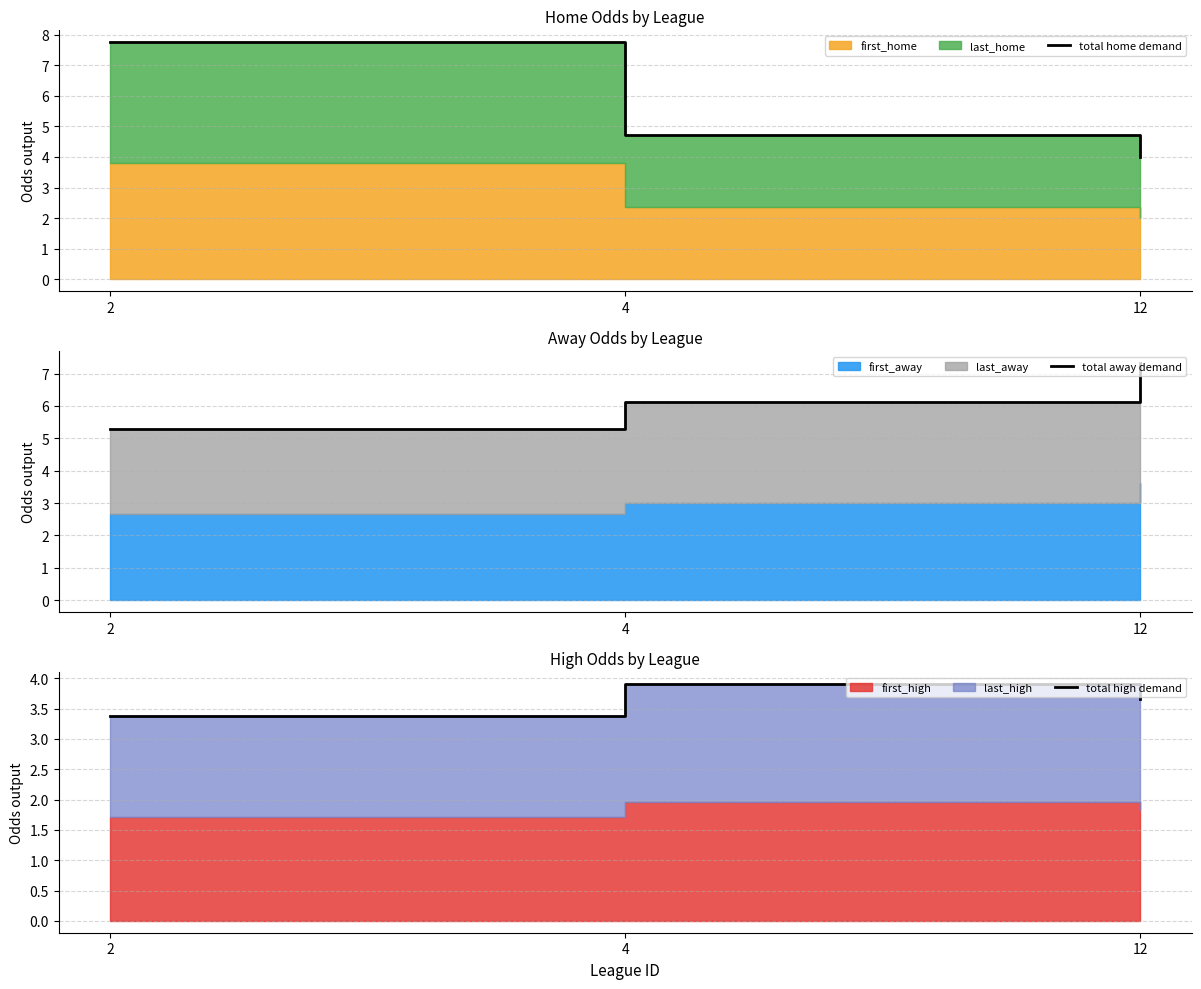

Between 4 and 12, which series saw the biggest shift?

total away demand